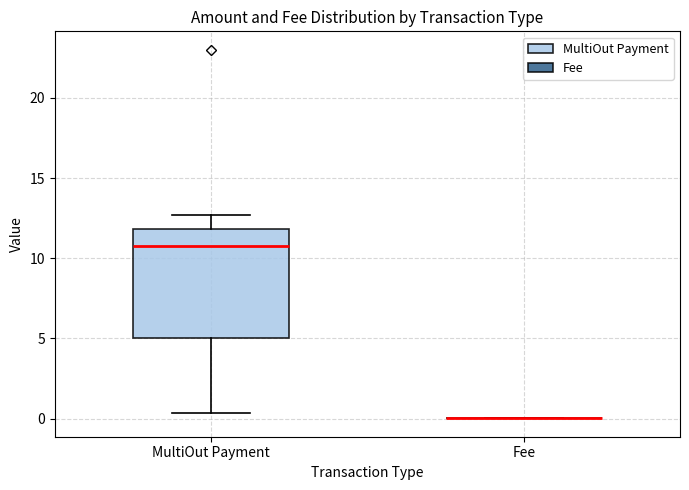

Which box is the tallest, from its lower edge to its upper edge?

MultiOut Payment